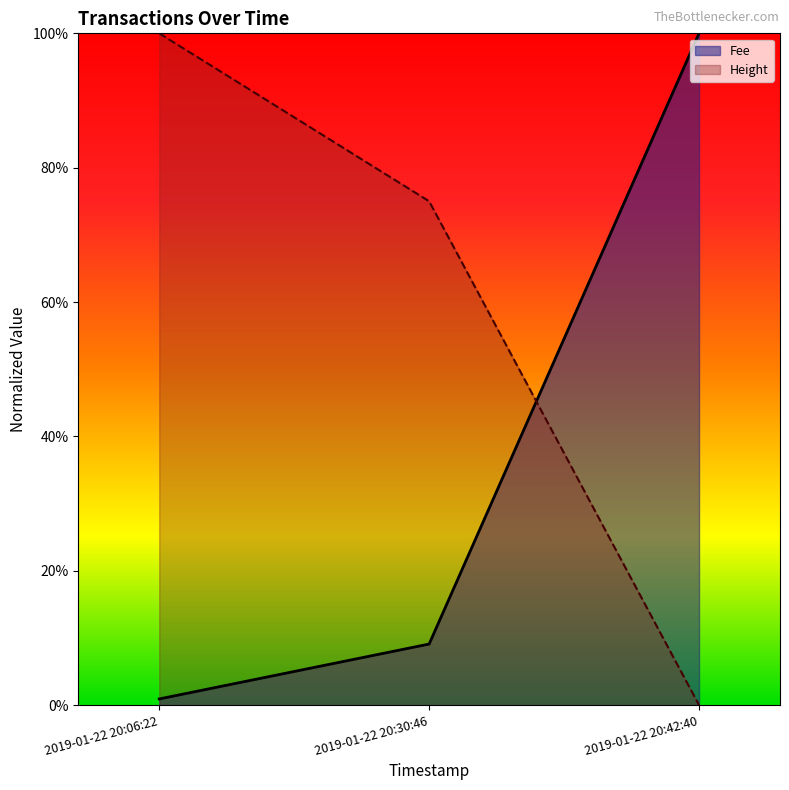

Reading left to right, list all the values displayed in this chart.

Fee: 2019-01-22 20:06:22=0.0	2019-01-22 20:30:46=0.1	2019-01-22 20:42:40=1.0
Height: 2019-01-22 20:06:22=1.0	2019-01-22 20:30:46=0.7	2019-01-22 20:42:40=0.0